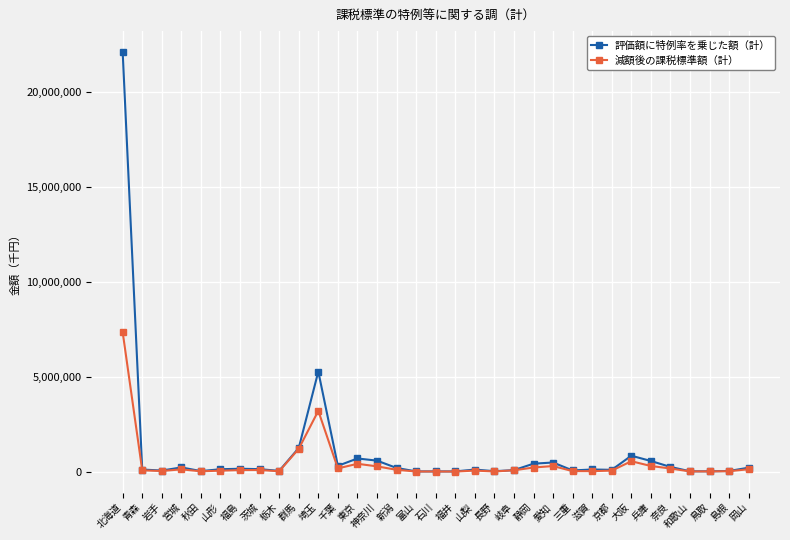

What is the sum of the 減額後の課税標準額（計） values at 新潟 and 群馬?

1308990